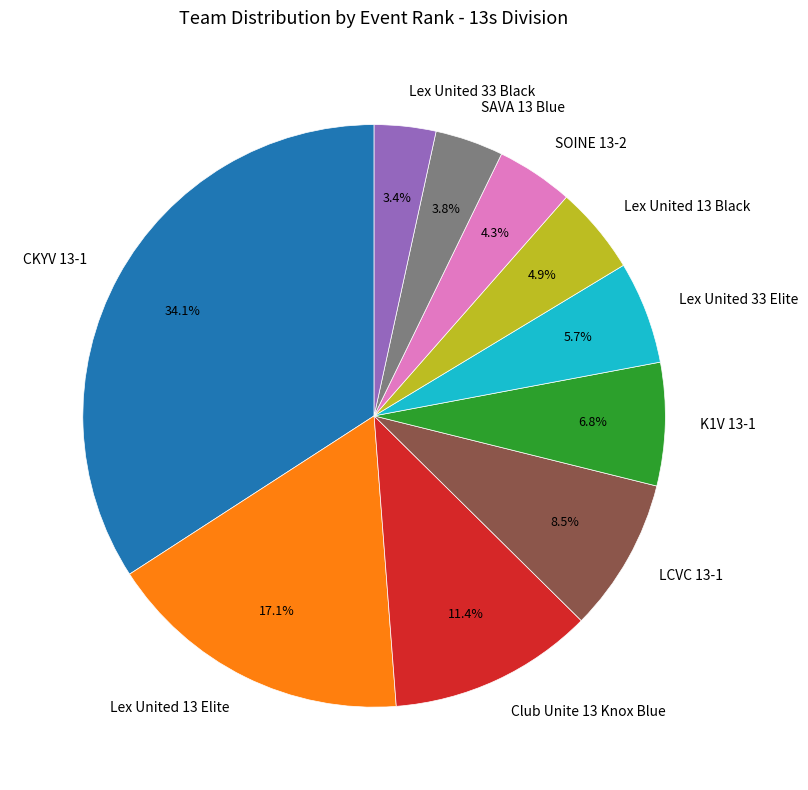

Between Lex United 33 Black and Lex United 33 Elite, which is larger?

Lex United 33 Elite